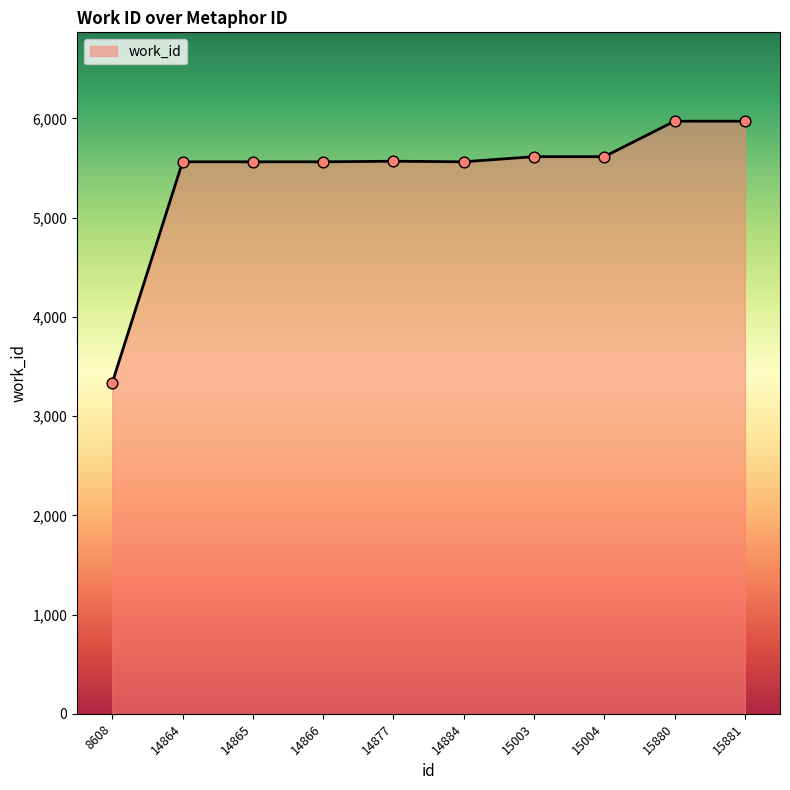

What is the change in value from 8608 to 14865?

+2225